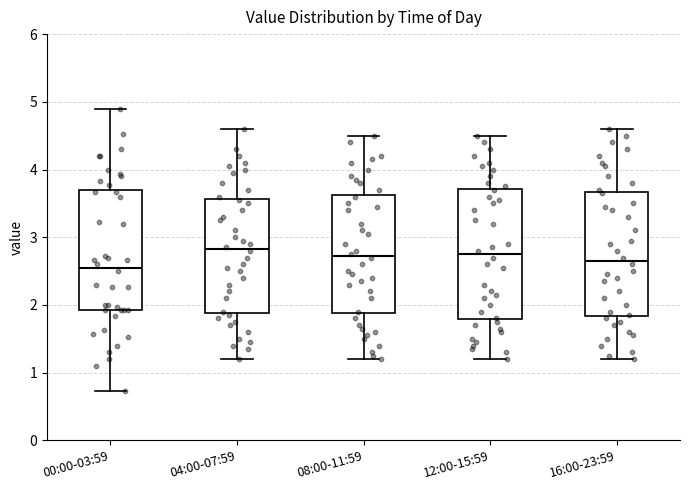

Reading left to right, transcribe this box plot: for each box, give where its median line is, the range the box spans, and where its two whiskers end, as read against the y-axis. The values are not printed on the chart, so give them approximately, as read against the axis.

00:00-03:59: median 2.6, box 1.9 to 3.7, whiskers 0.7 to 4.9
04:00-07:59: median 2.8, box 1.9 to 3.6, whiskers 1.2 to 4.6
08:00-11:59: median 2.7, box 1.9 to 3.6, whiskers 1.2 to 4.5
12:00-15:59: median 2.8, box 1.8 to 3.7, whiskers 1.2 to 4.5
16:00-23:59: median 2.7, box 1.8 to 3.7, whiskers 1.2 to 4.6